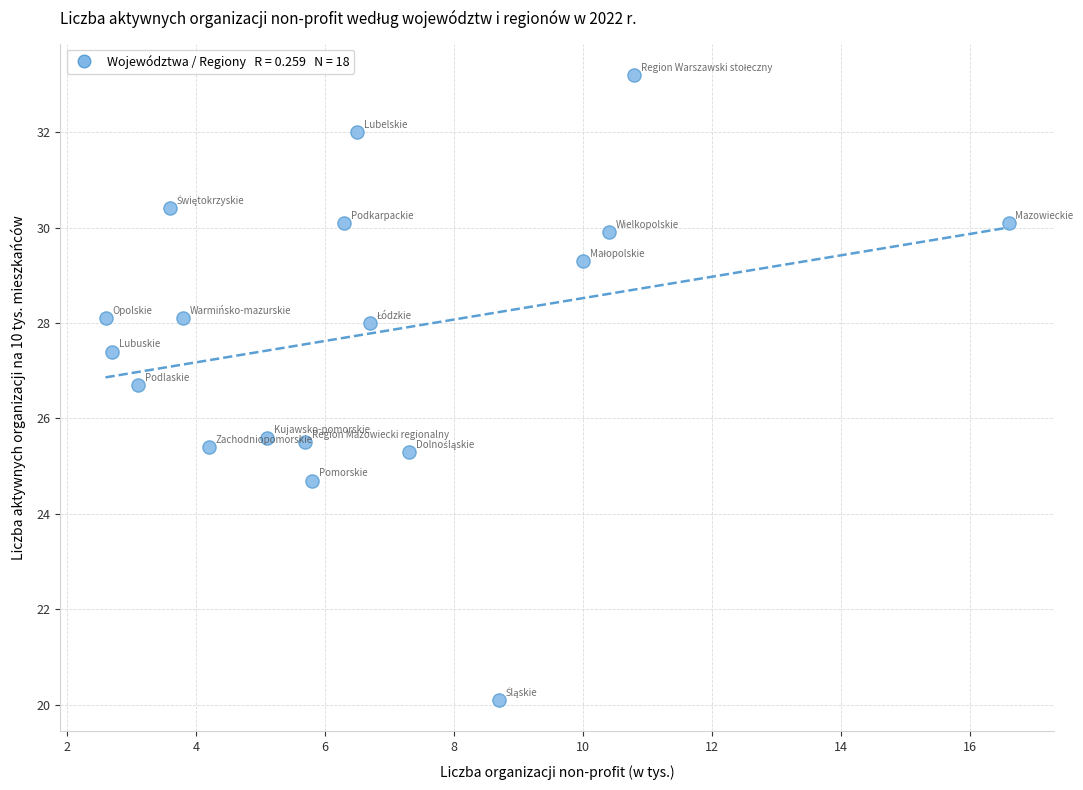

What is the range of X values (max minus min)?

14.0